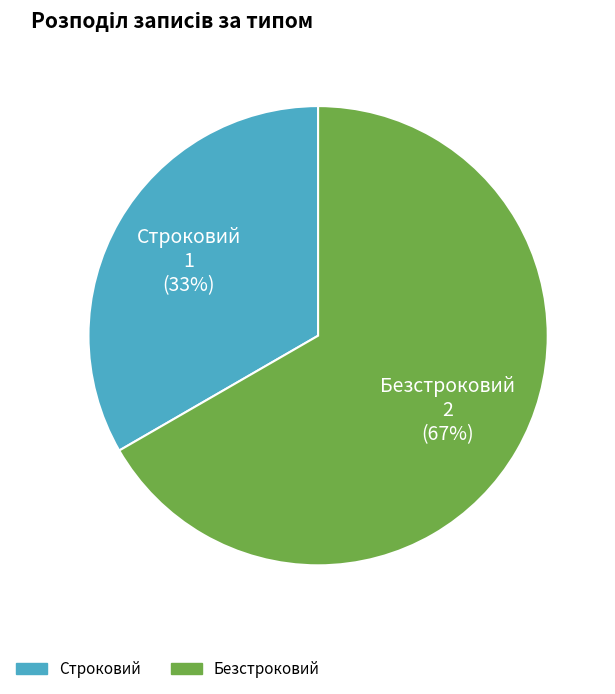

What percentage is the Строковий slice, to the nearest percent?

33%